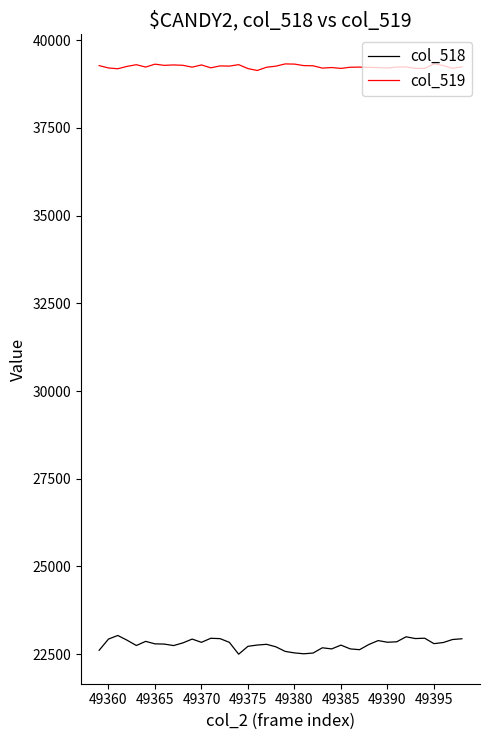

How many categories are shown in the chart?

40